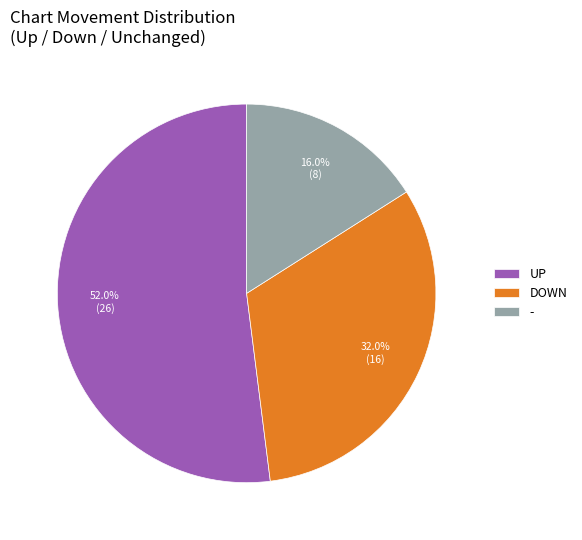

Does - represent more than half of the total?

No